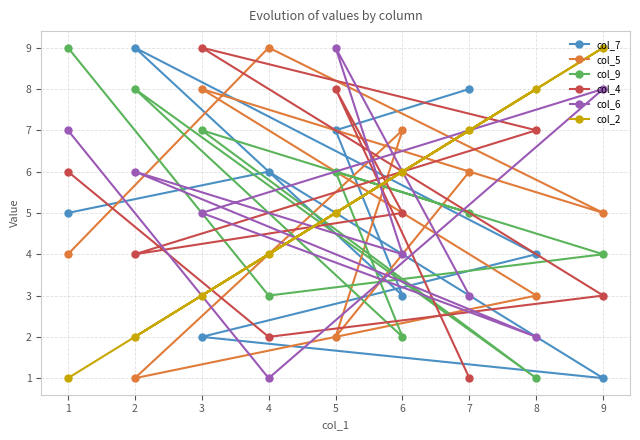

Which series has the largest total across all categories?

col_7